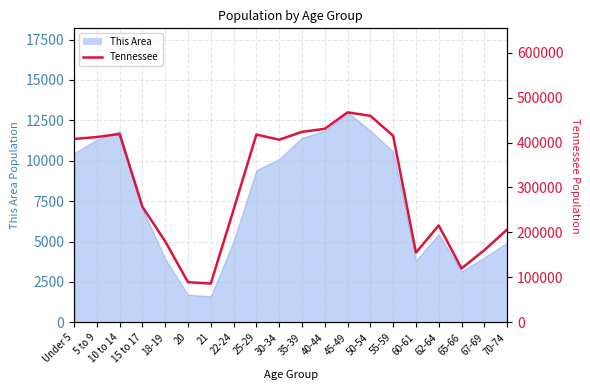

What is the value of the 7th point from the left?

86356